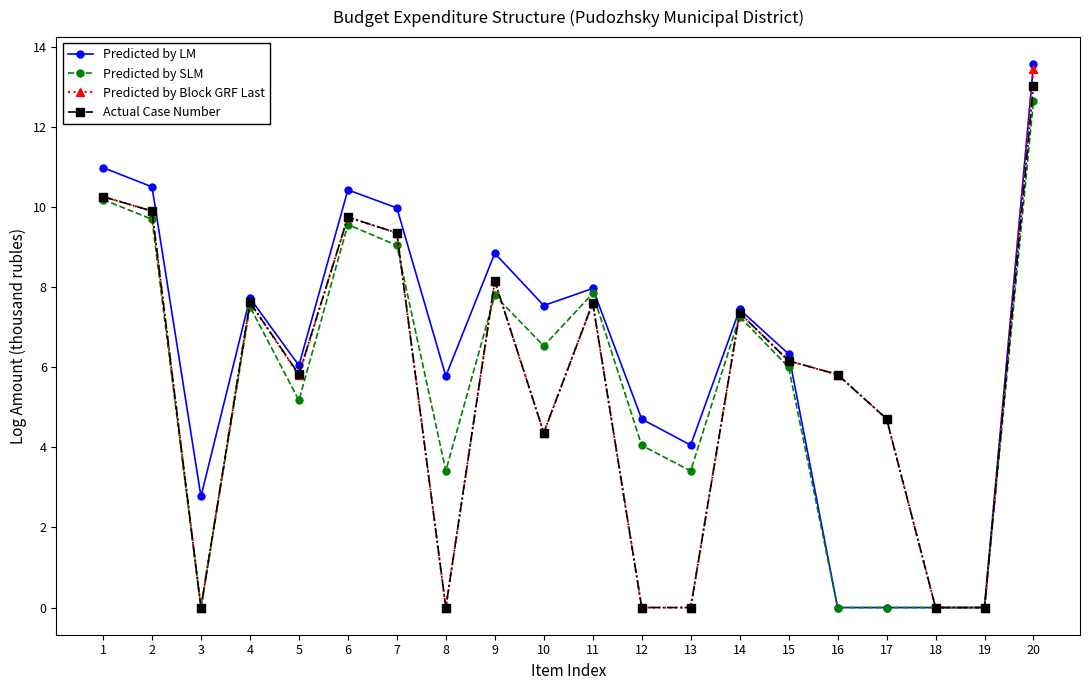

Count the number of categories in the chart.

20